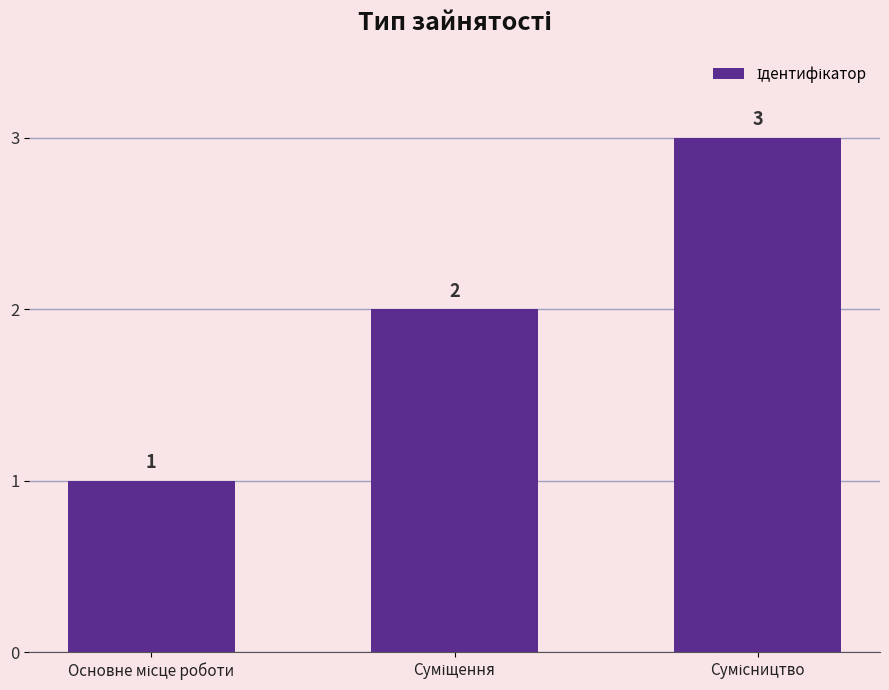

What is the value of the 2nd bar from the left?

2